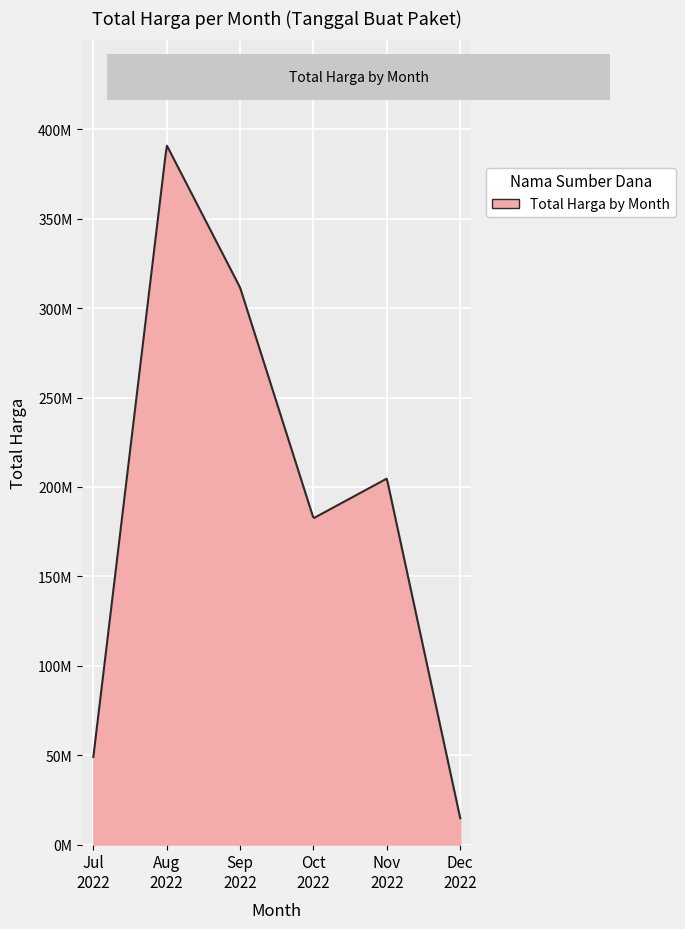

Is this an area chart (filled region under the line)?

Yes